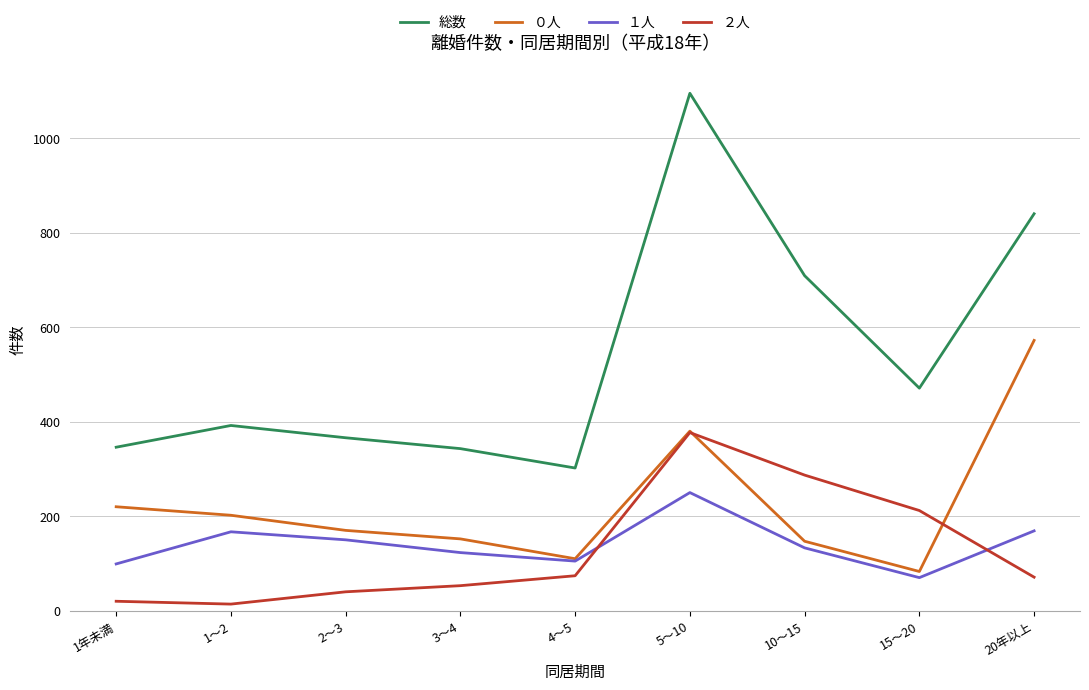

Is the value of ２人 at 3～4 greater than the value of １人 at 3～4?

No